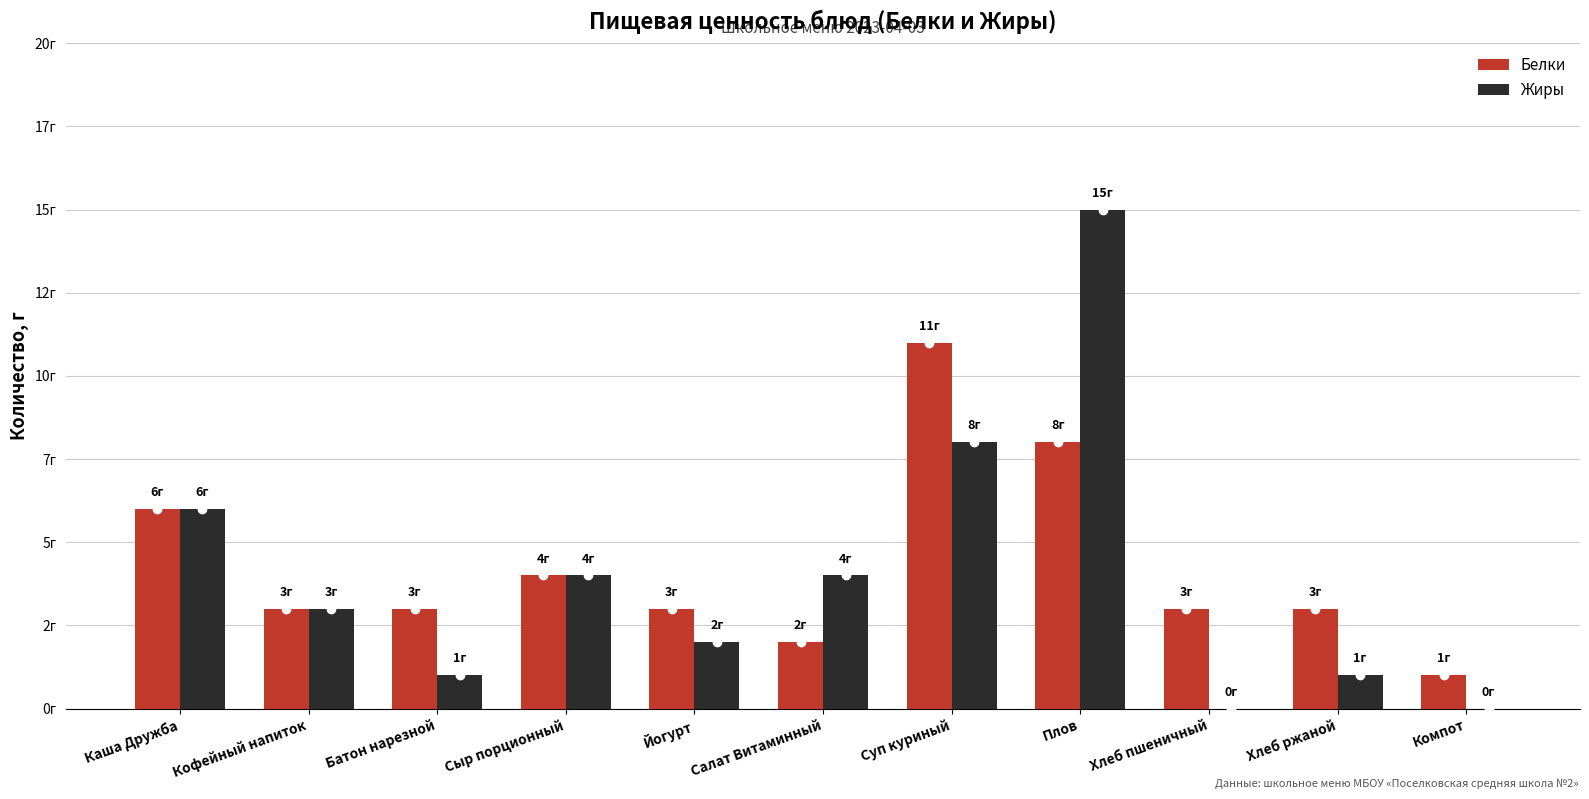

Rank the categories by Жиры value from lowest to highest.

Хлеб пшеничный, Компот, Батон нарезной, Хлеб ржаной, Йогурт, Кофейный напиток, Сыр порционный, Салат Витаминный, Каша Дружба, Суп куриный, Плов